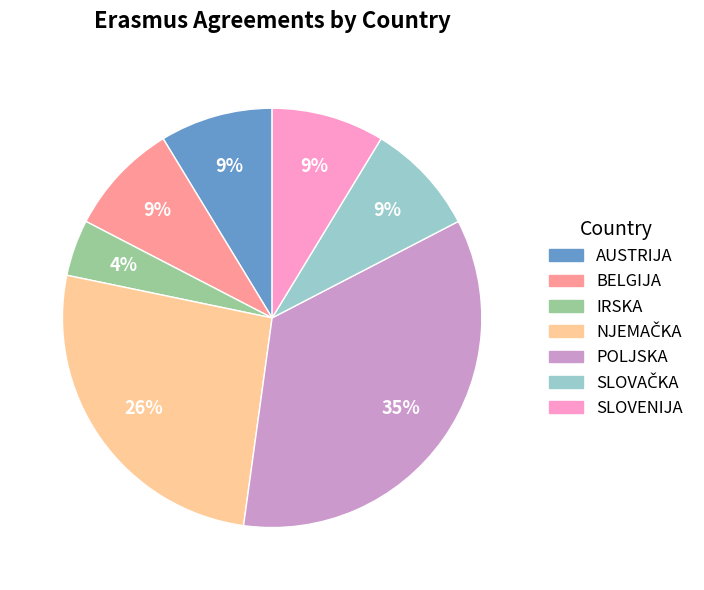

Is there any slice that represents more than half of the pie?

No